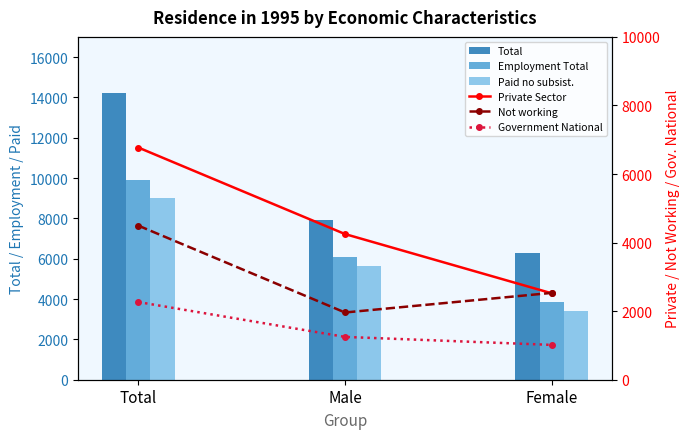

What is the label of the 1st bar from the left?

Total